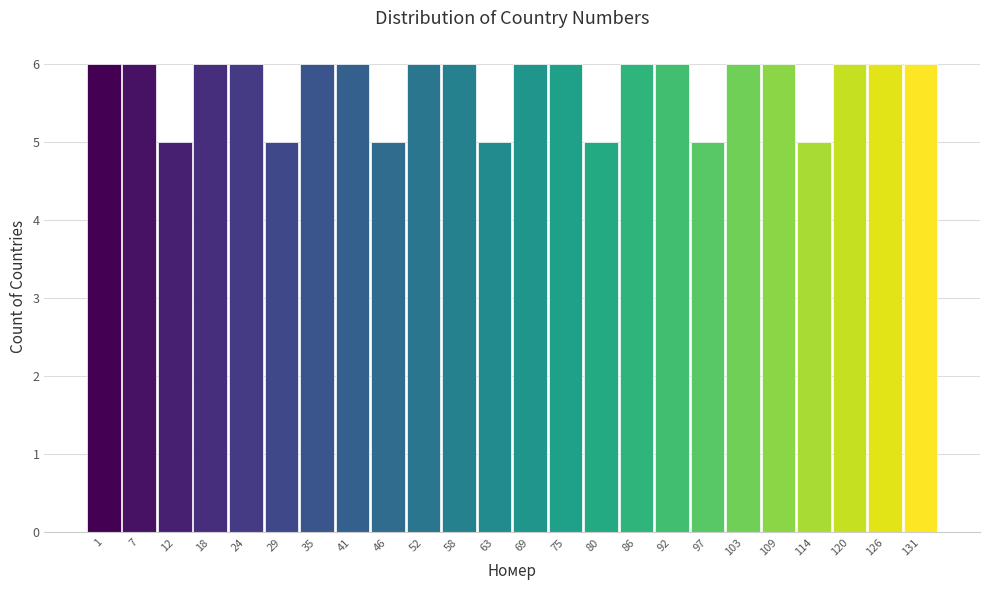

Reading right to left, extract all data points from this chart.

131=6	126=6	120=6	114=5	109=6	103=6	97=5	92=6	86=6	80=5	75=6	69=6	63=5	58=6	52=6	46=5	41=6	35=6	29=5	24=6	18=6	12=5	7=6	1=6